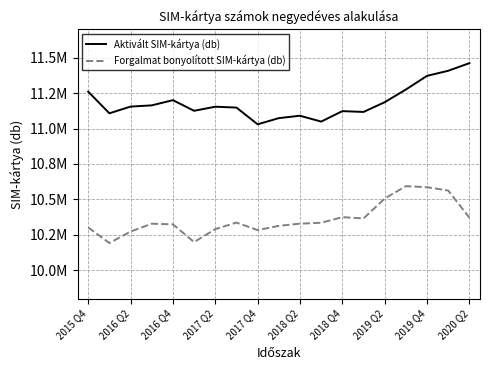

What are all the series names shown in the legend?

Aktivált SIM-kártya (db), Forgalmat bonyolított SIM-kártya (db)